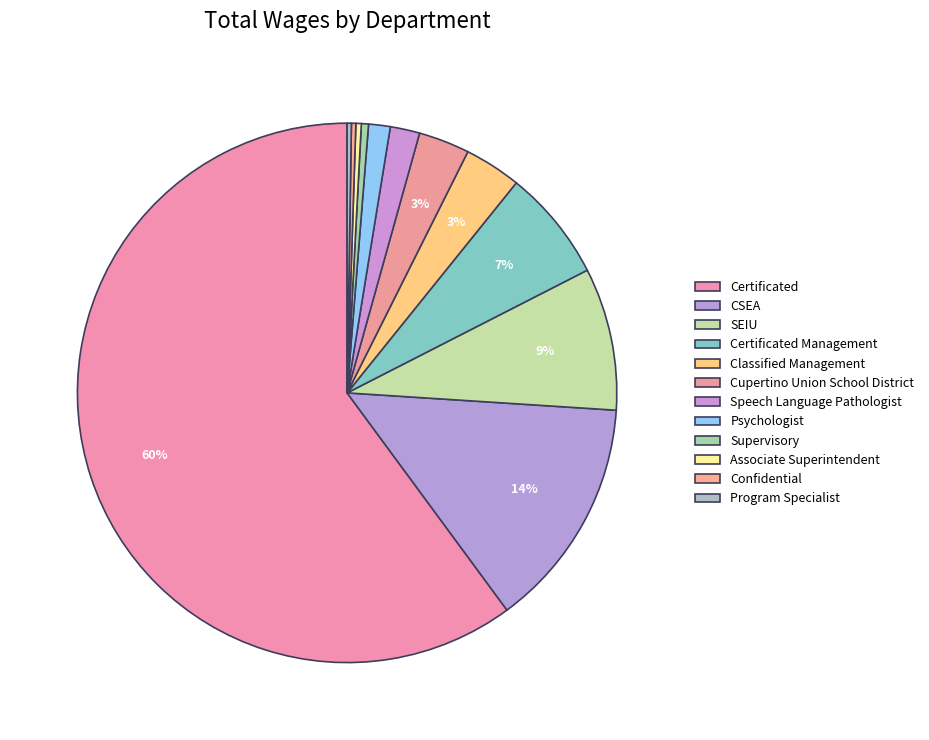

Is there any slice that represents more than half of the pie?

Yes